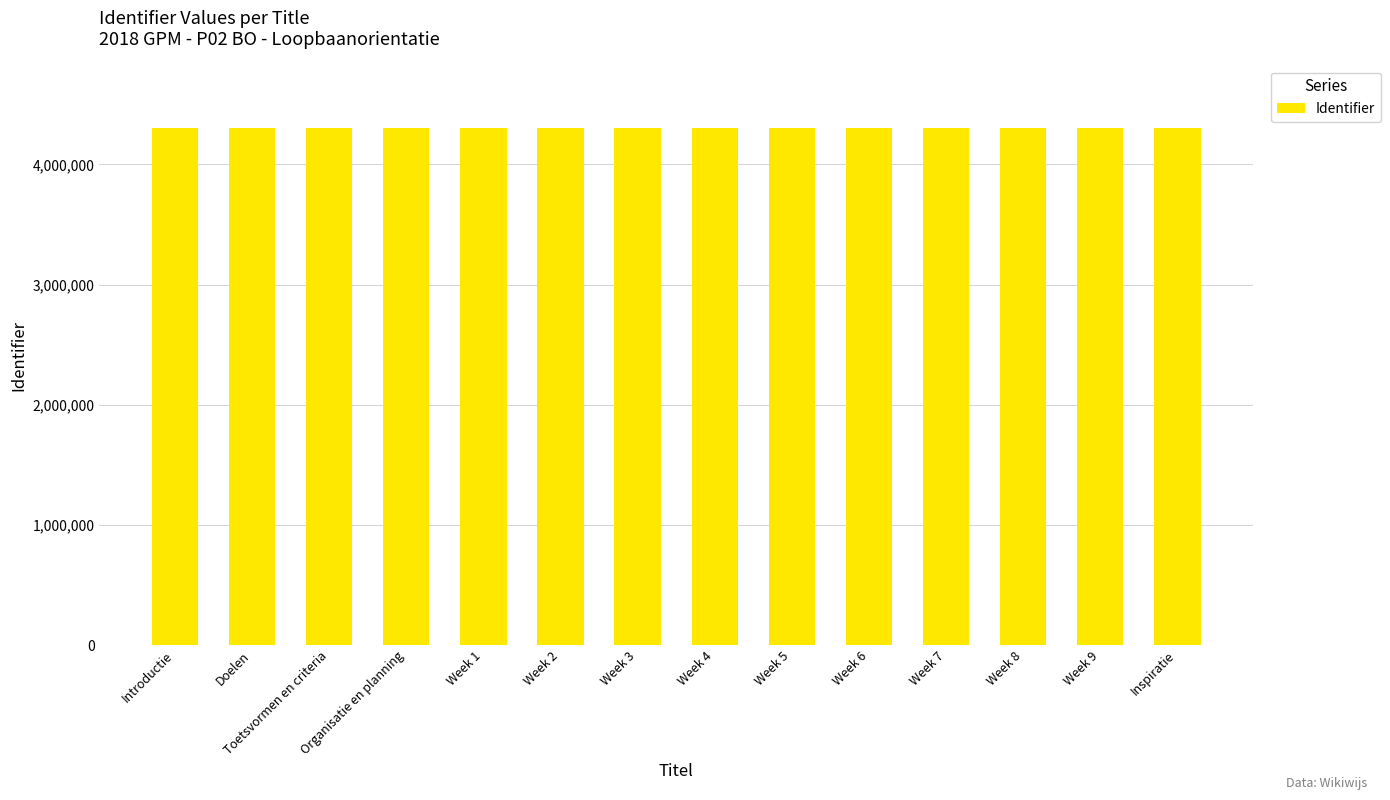

What is the minimum value shown in the chart?

4305315